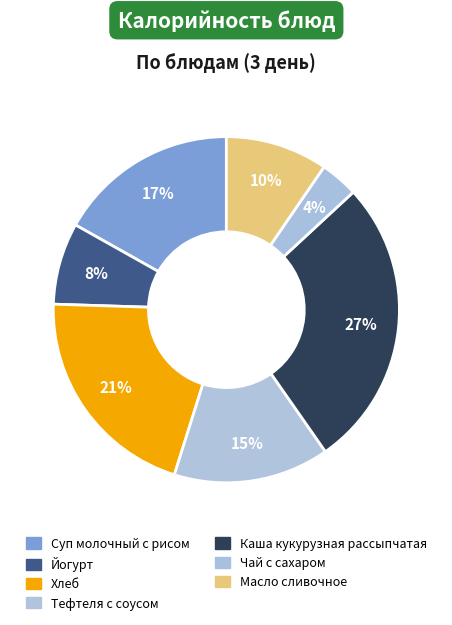

What percentage is the Масло сливочное slice, to the nearest percent?

10%